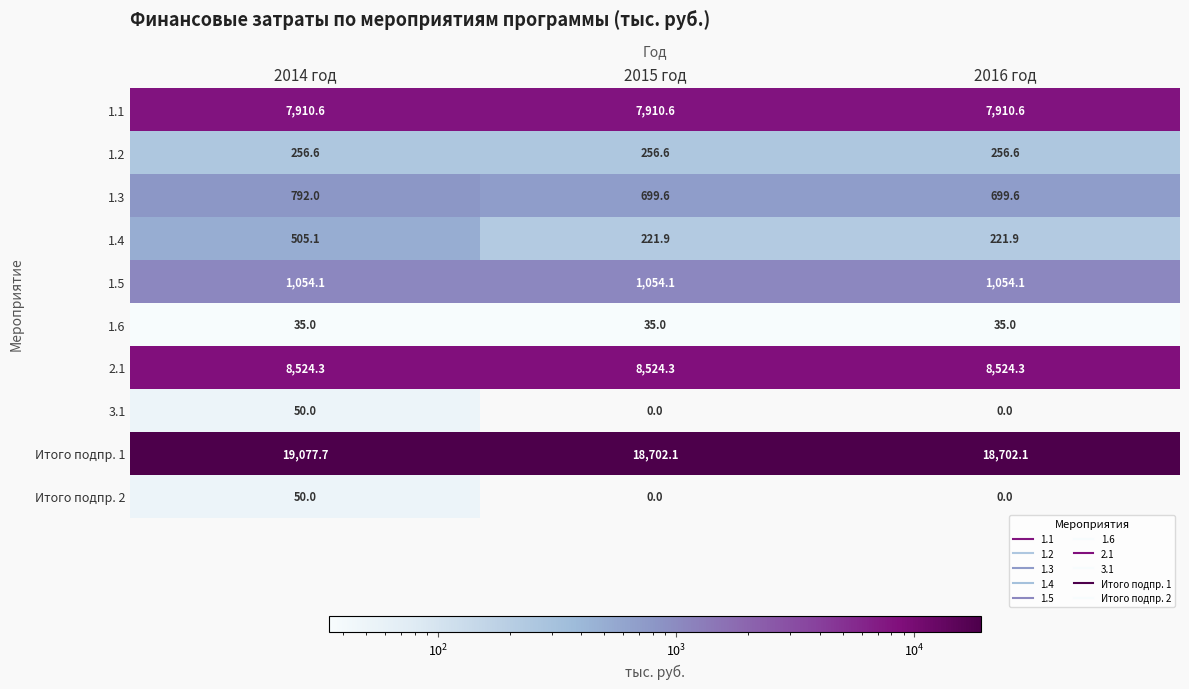

What is the maximum value shown in the chart?

19077.7